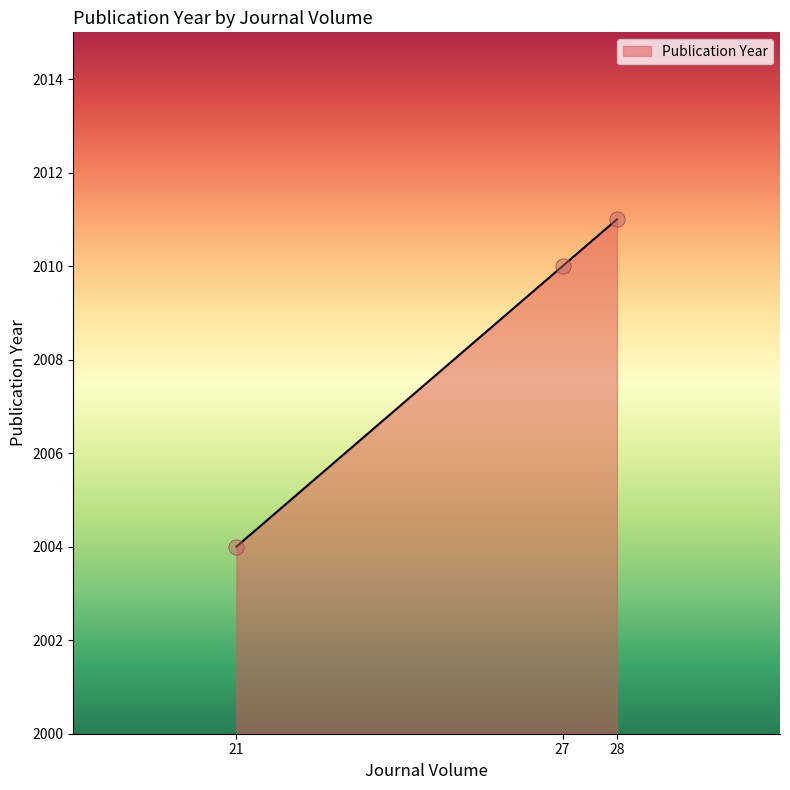

Approximately how many times larger is the value at 28 compared to 21?

1.0